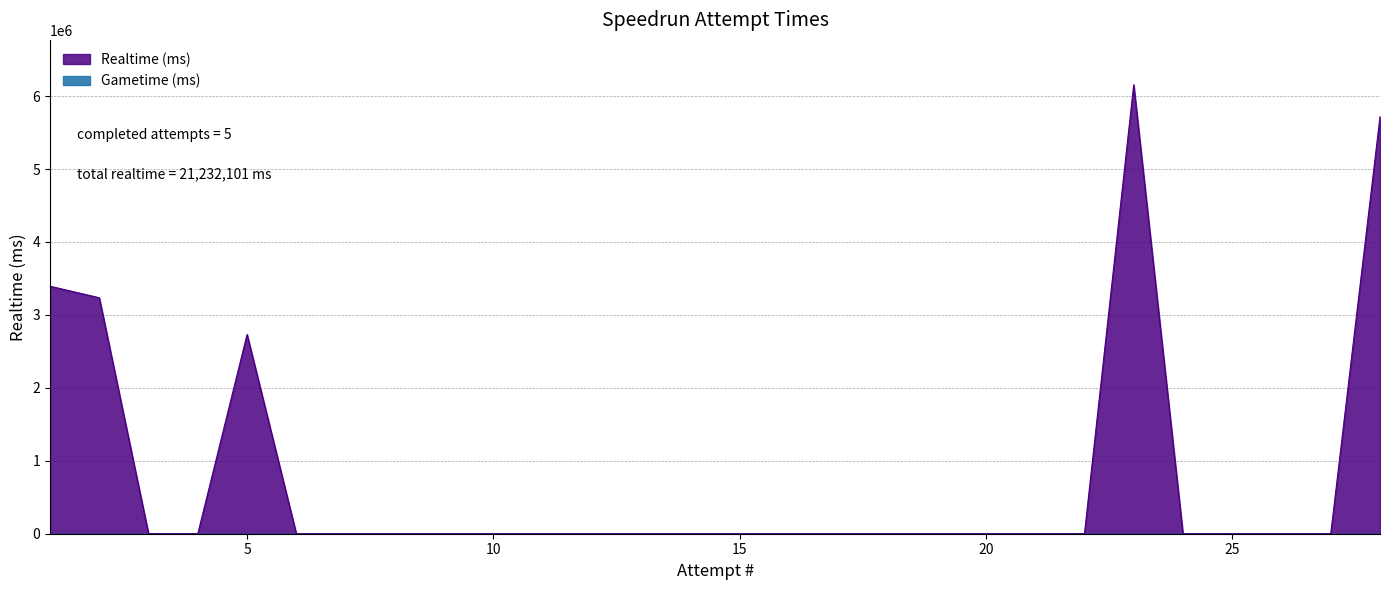

Count the number of categories in the chart.

28